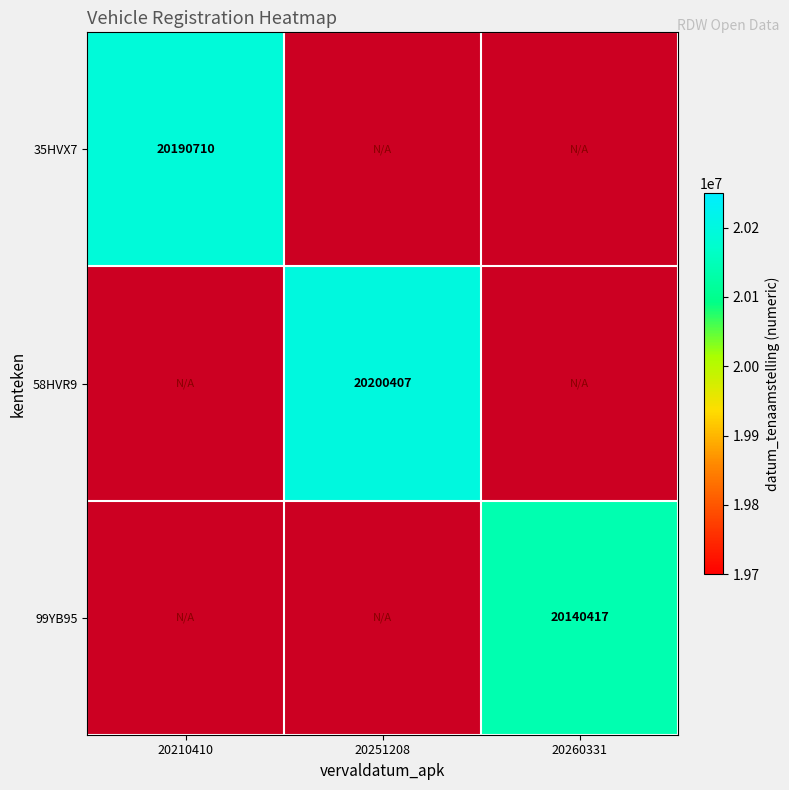

The 35HVX7 series shows 4886987 at 20210410. True or false?

False